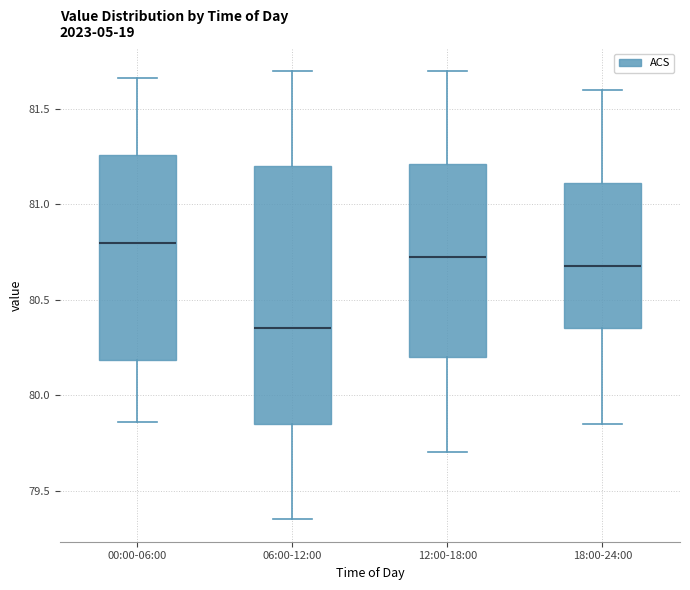

Which box's median line is the lowest?

06:00-12:00